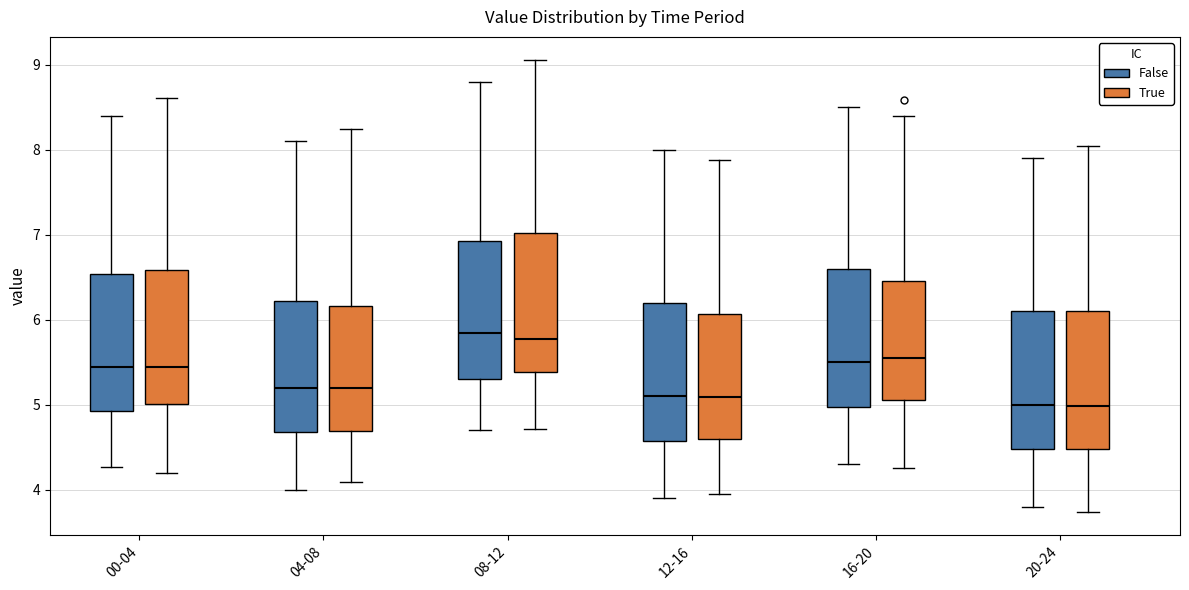

Reading left to right, transcribe this box plot: for each box, give where its median line is, the range the box spans, and where its two whiskers end, as read against the y-axis. The values are not printed on the chart, so give them approximately, as read against the axis.

00-04 (False): median 5.5, box 4.9 to 6.5, whiskers 4.3 to 8.4
00-04 (True): median 5.4, box 5.0 to 6.6, whiskers 4.2 to 8.6
04-08 (False): median 5.2, box 4.7 to 6.2, whiskers 4.0 to 8.1
04-08 (True): median 5.2, box 4.7 to 6.2, whiskers 4.1 to 8.2
08-12 (False): median 5.9, box 5.3 to 6.9, whiskers 4.7 to 8.8
08-12 (True): median 5.8, box 5.4 to 7.0, whiskers 4.7 to 9.1
12-16 (False): median 5.1, box 4.6 to 6.2, whiskers 3.9 to 8.0
12-16 (True): median 5.1, box 4.6 to 6.1, whiskers 4.0 to 7.9
16-20 (False): median 5.5, box 5.0 to 6.6, whiskers 4.3 to 8.5
16-20 (True): median 5.5, box 5.1 to 6.5, whiskers 4.3 to 8.4
20-24 (False): median 5.0, box 4.5 to 6.1, whiskers 3.8 to 7.9
20-24 (True): median 5.0, box 4.5 to 6.1, whiskers 3.7 to 8.0